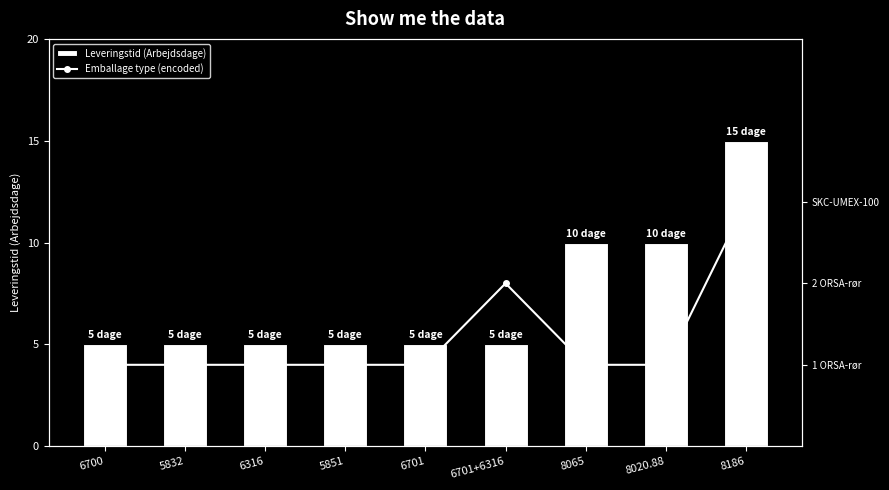

True or false: Emballage type (encoded) has a value of 2 at 6316.

False